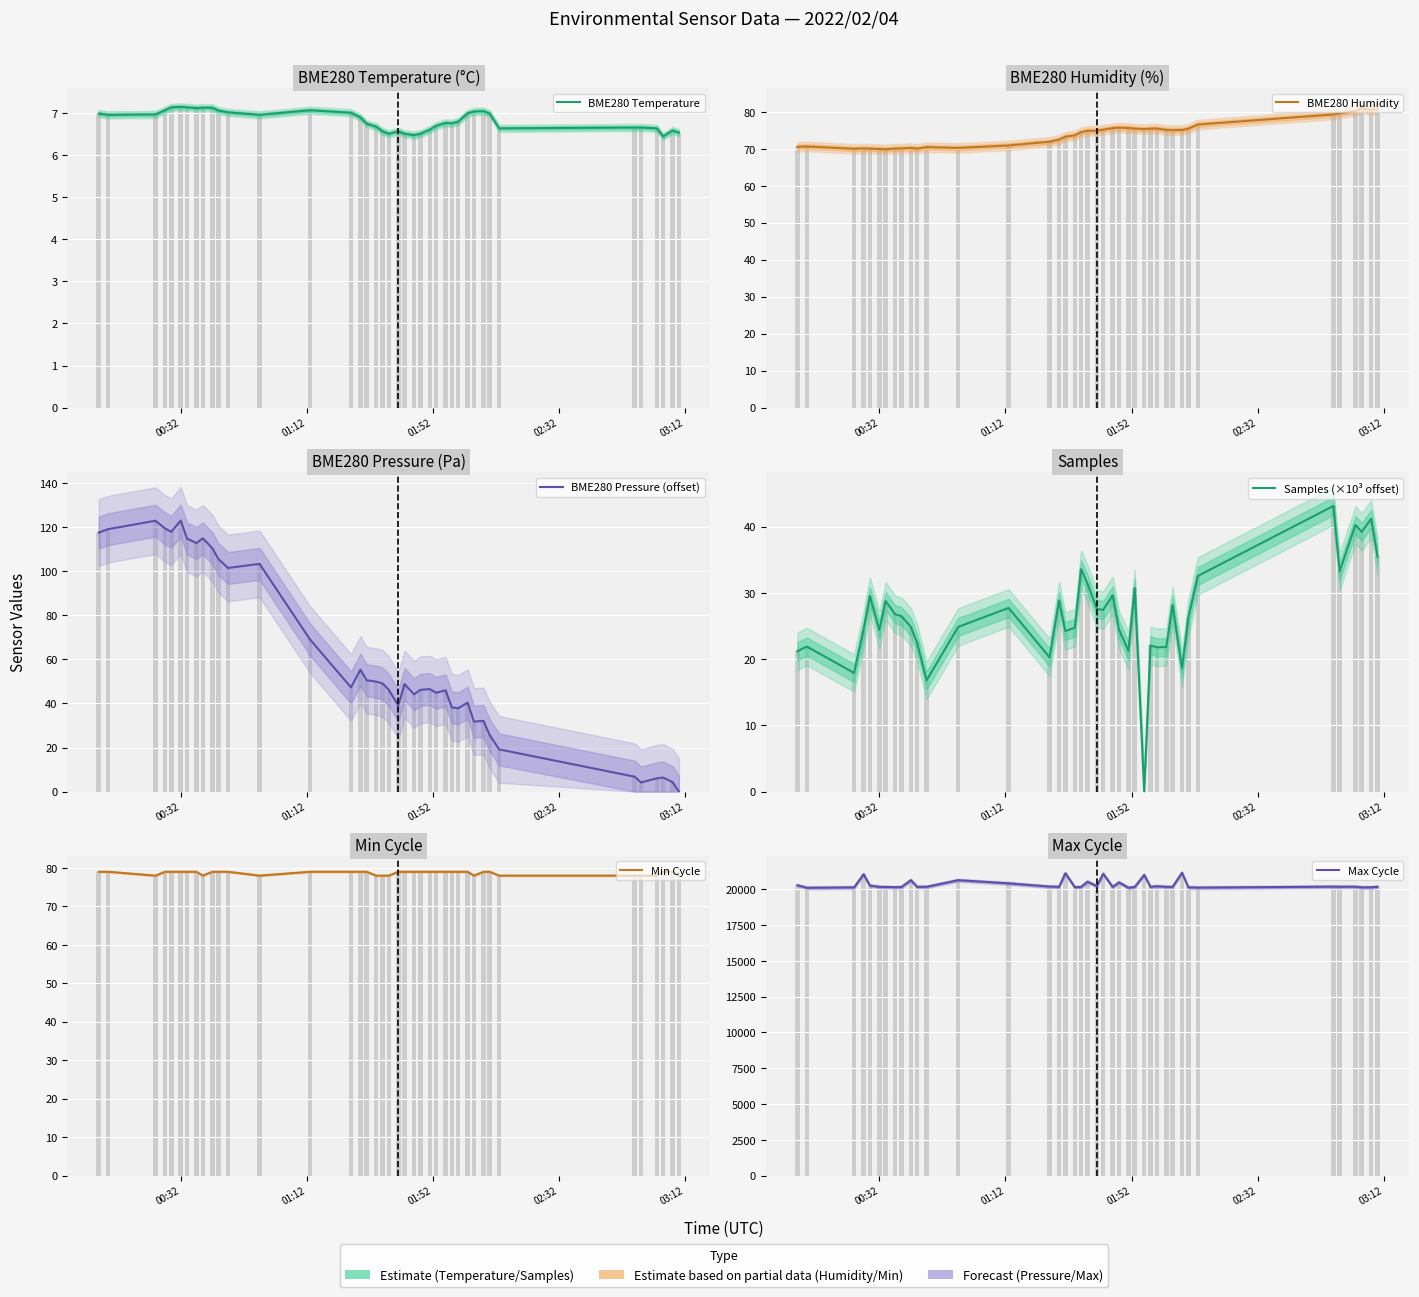

What is the spread (max minus min) of values at 00:32?

20281.0